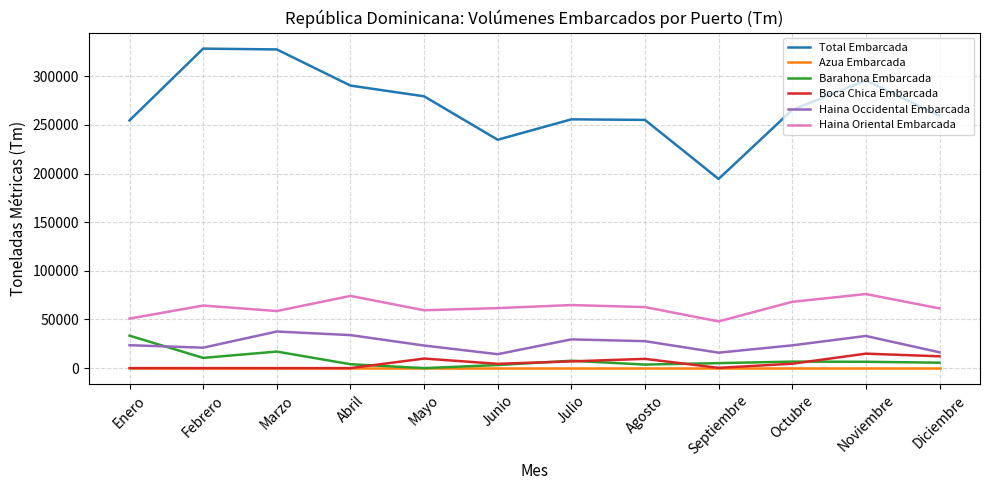

How many series are shown in this chart?

6